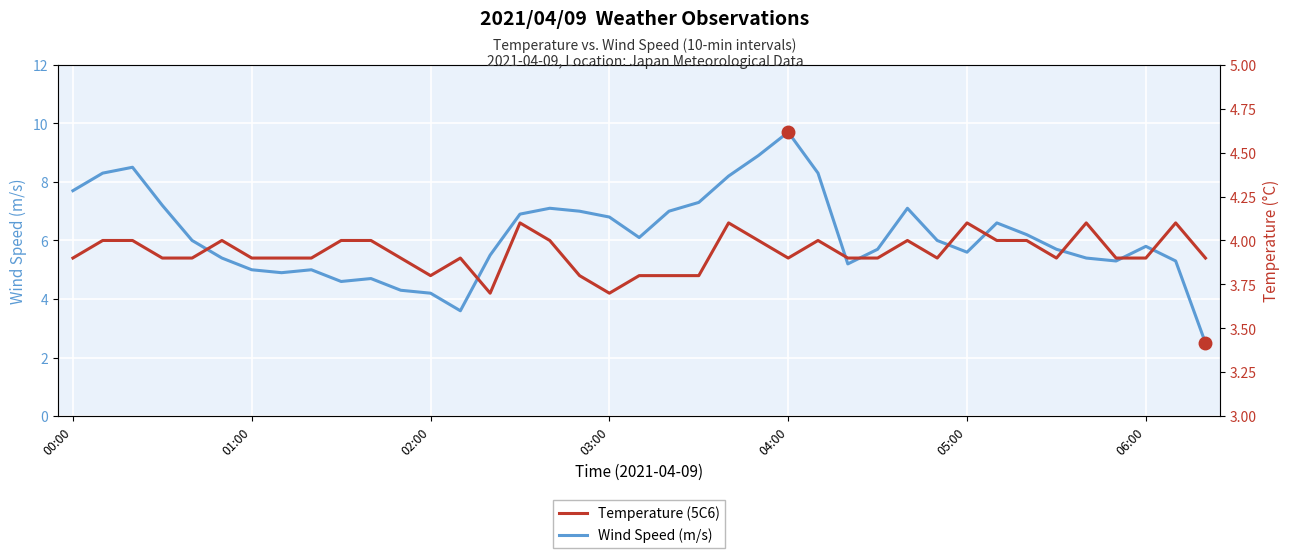

Is the value of Temperature (5C6) at 16 greater than the value of Wind Speed (m/s) at 32?

No